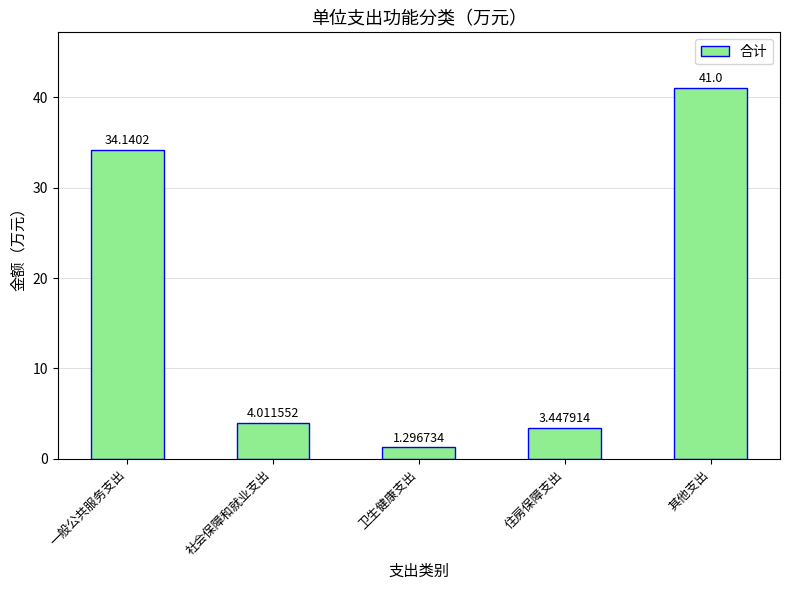

What is the maximum value shown in the chart?

41.0